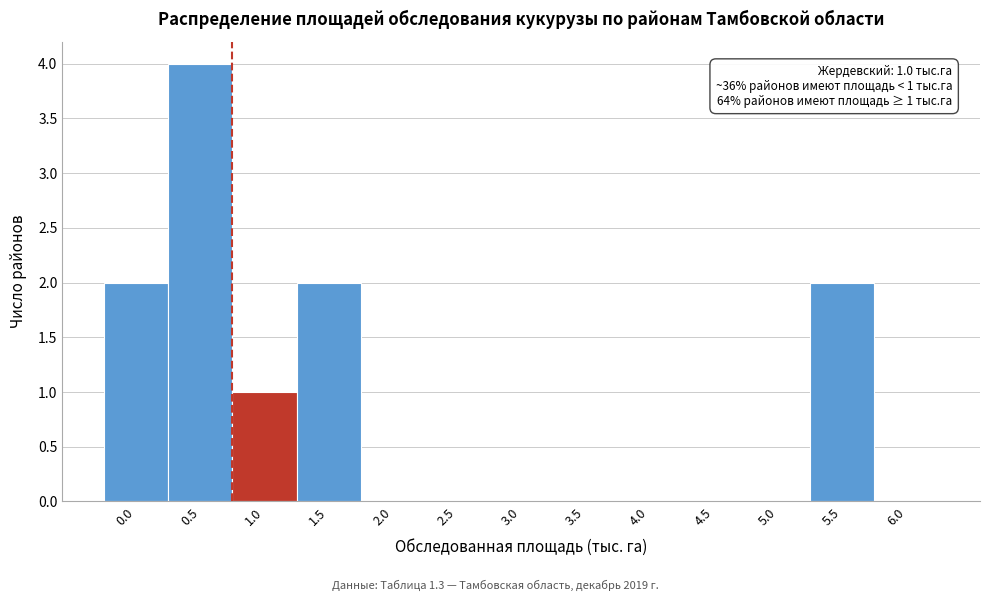

Reading right to left, transcribe all the data shown in this chart.

6.0=0	5.5=2	5.0=0	4.5=0	4.0=0	3.5=0	3.0=0	2.5=0	2.0=0	1.5=2	1.0=1	0.5=4	0.0=2